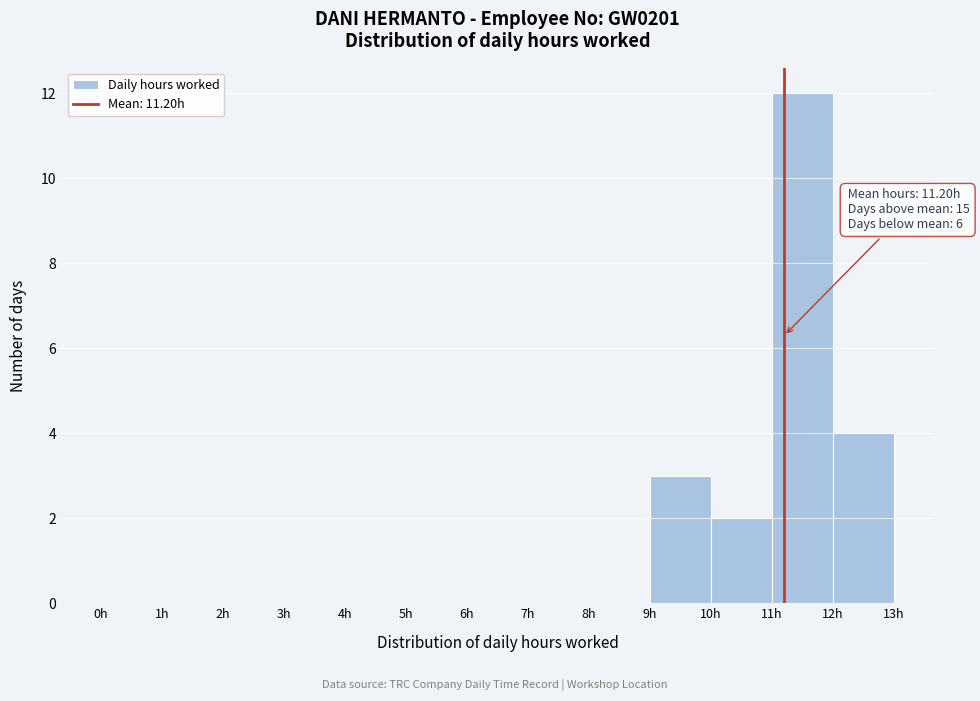

Over which range of the x-axis is the bar tallest?

11 to 12